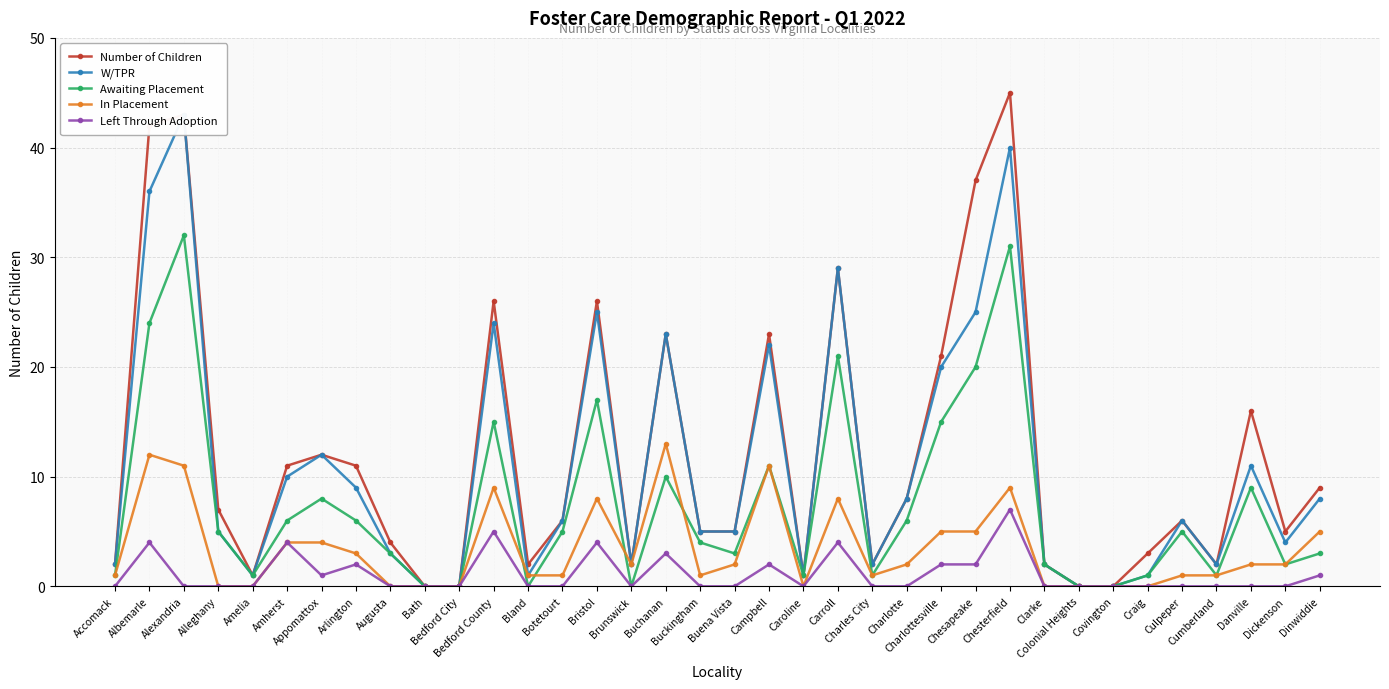

What is the difference between the second highest and minimum values in the In Placement series?

12